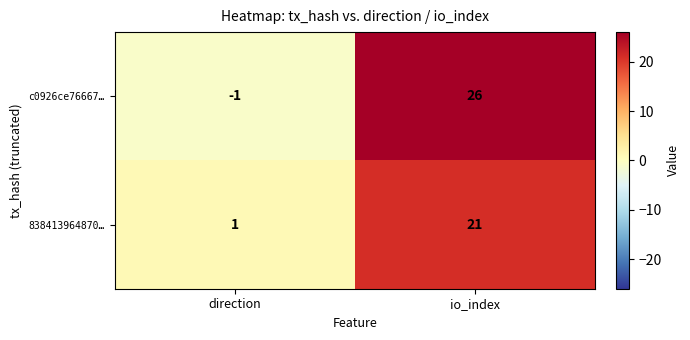

The 838413964870… series shows 21 at io_index. True or false?

True